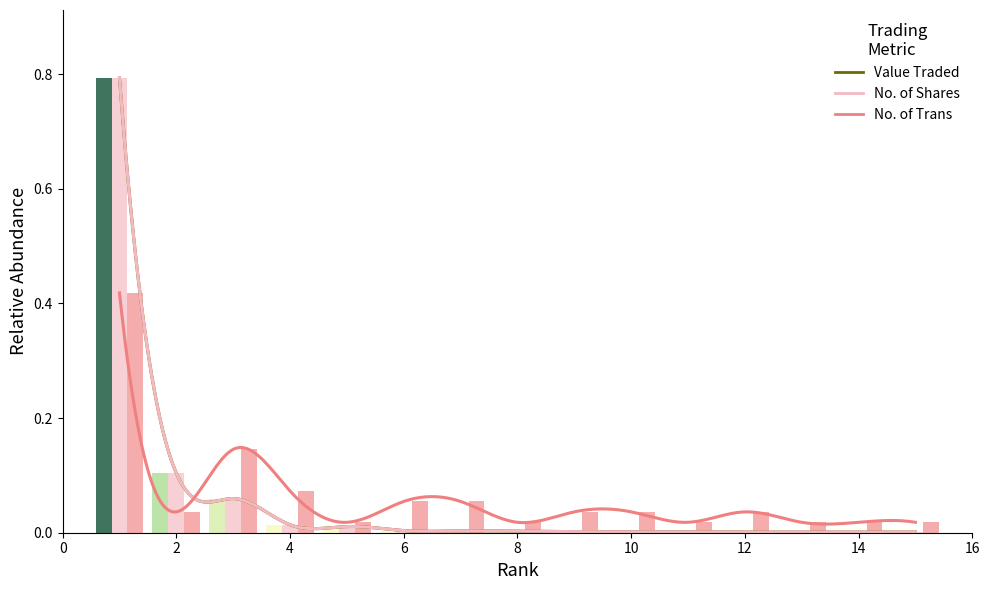

The value of Value Traded at 0 is 0.8. True or false?

True